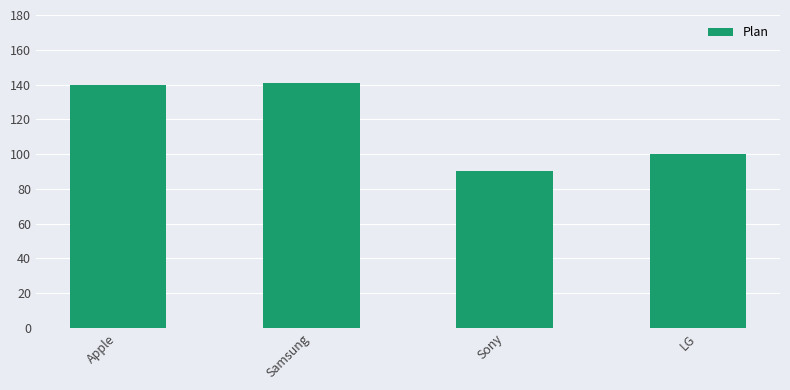

Count the number of data series in this chart.

1